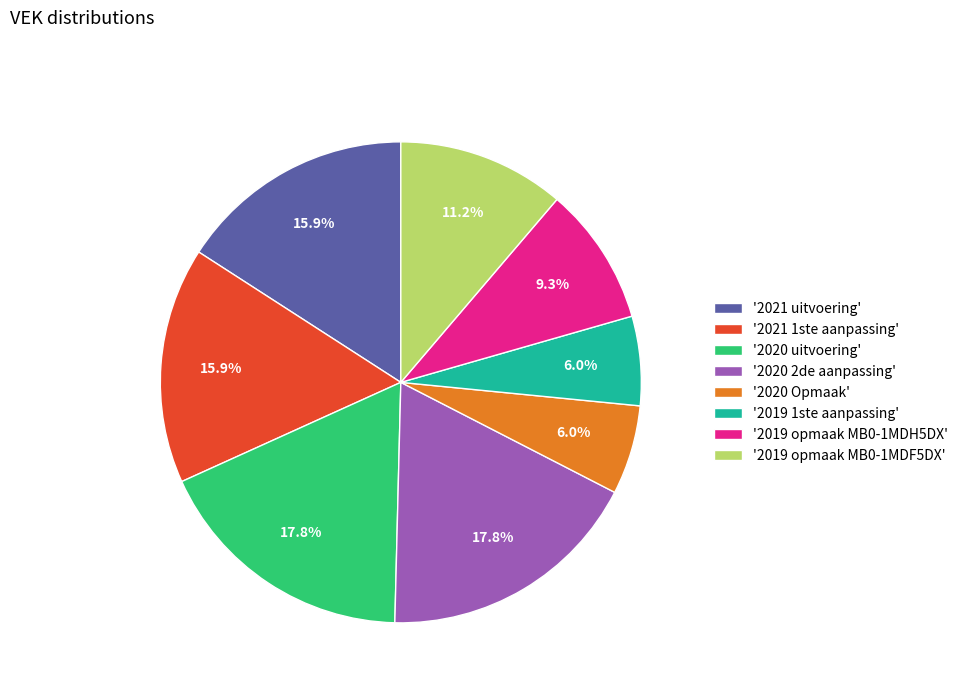

Approximately how many times larger is the value at '2019 1ste aanpassing' compared to '2020 Opmaak'?

1.0